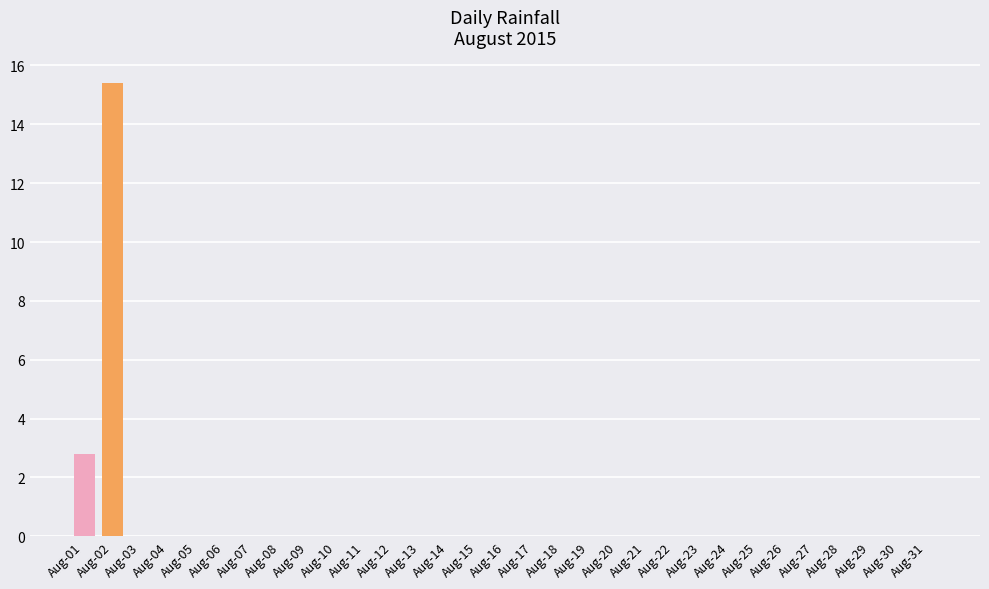

Reading left to right, extract all data points from this chart.

2.8	15.4	0.0	0.0	0.0	0.0	0.0	0.0	0.0	0.0	0.0	0.0	0.0	0.0	0.0	0.0	0.0	0.0	0.0	0.0	0.0	0.0	0.0	0.0	0.0	0.0	0.0	0.0	0.0	0.0	0.0